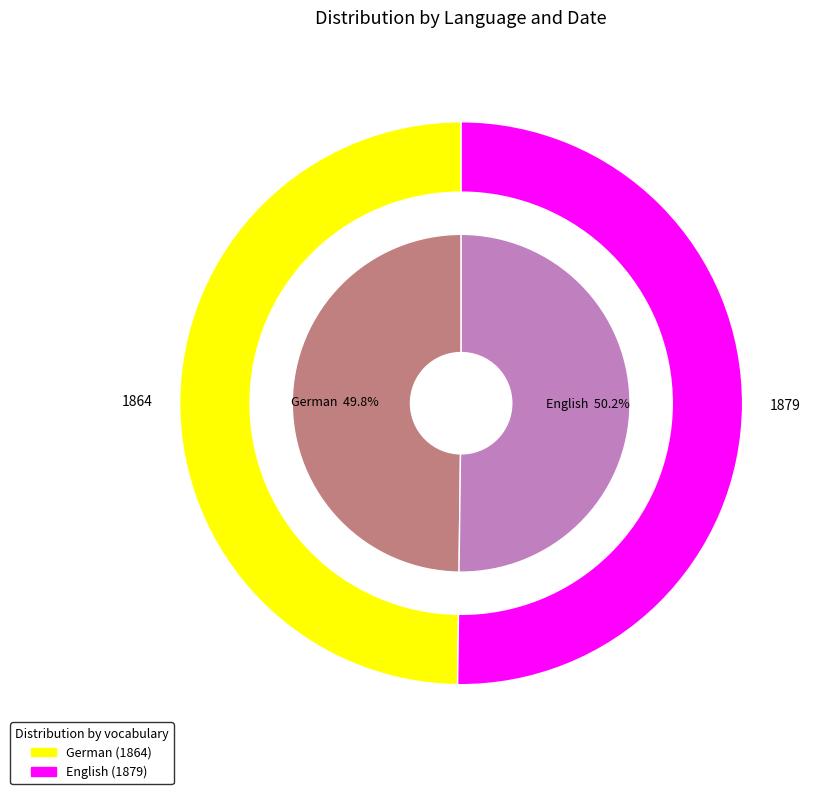

What is the smallest slice in the pie chart?

German